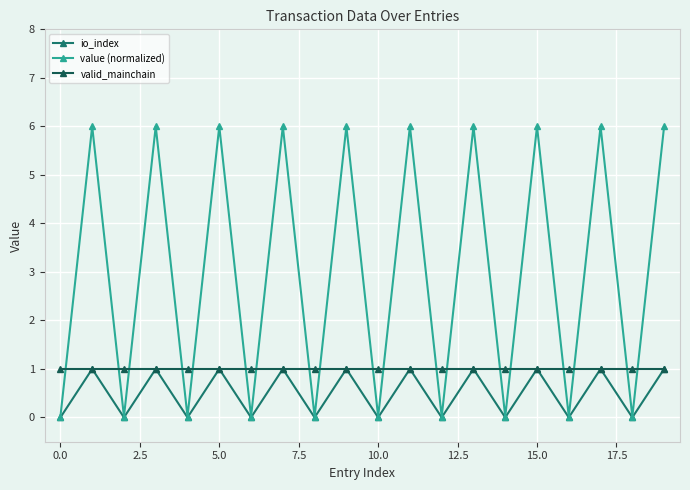

How many lines are shown in the chart?

3